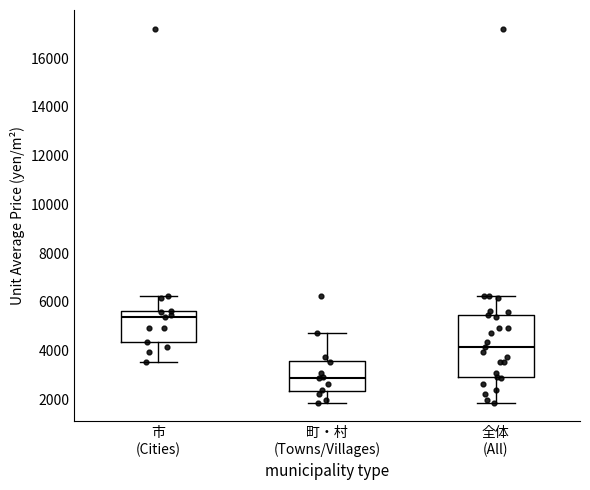

Where is the upper edge of the box for 町・村 (Towns/Villages) on the y-axis? The values are not printed on the chart, so give them approximately, as read against the axis.

3600